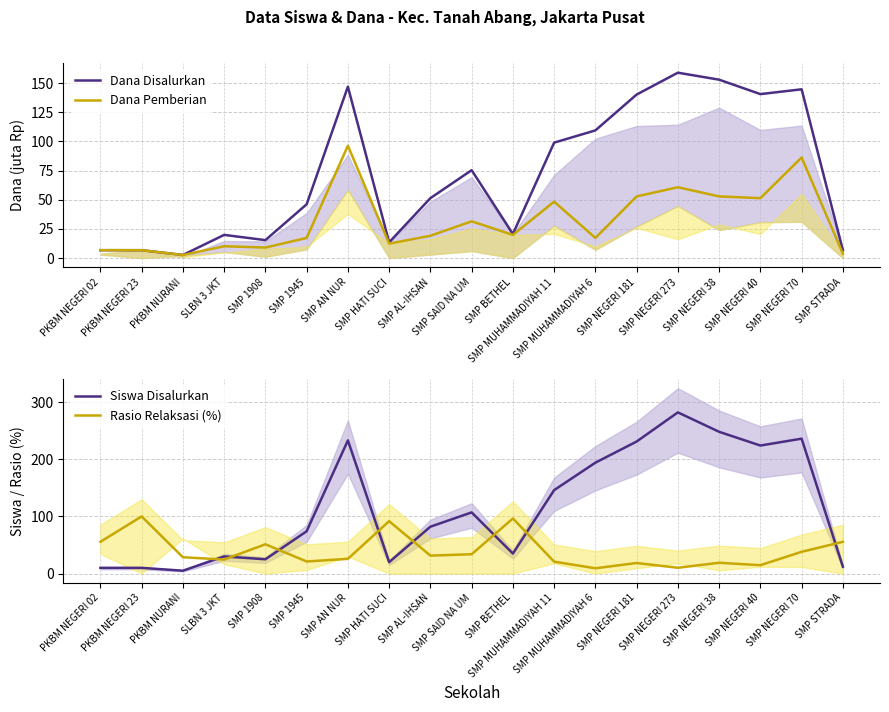

The value of Rasio Relaksasi (%) at SMP NEGERI 70 is 60.4. True or false?

False